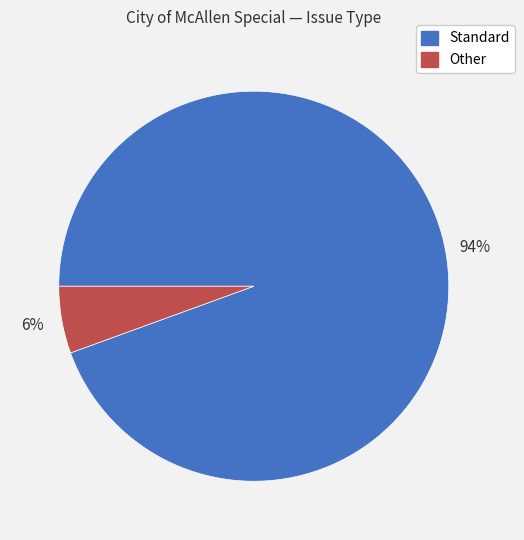

Between Standard and Other, which is larger?

Standard